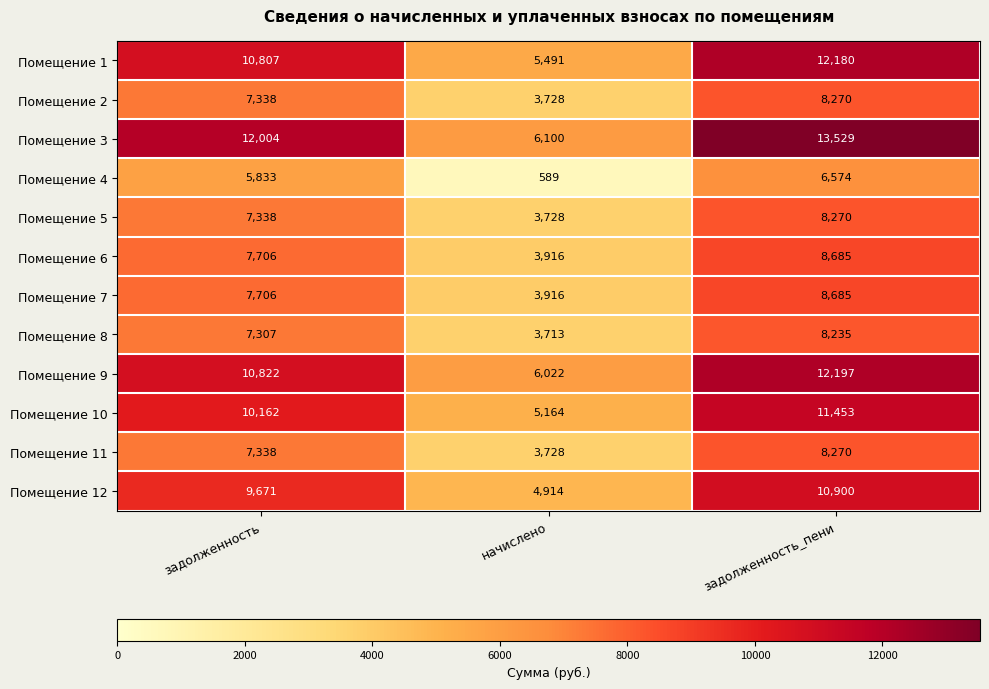

What is the highest value of the Помещение 9 series?

12197